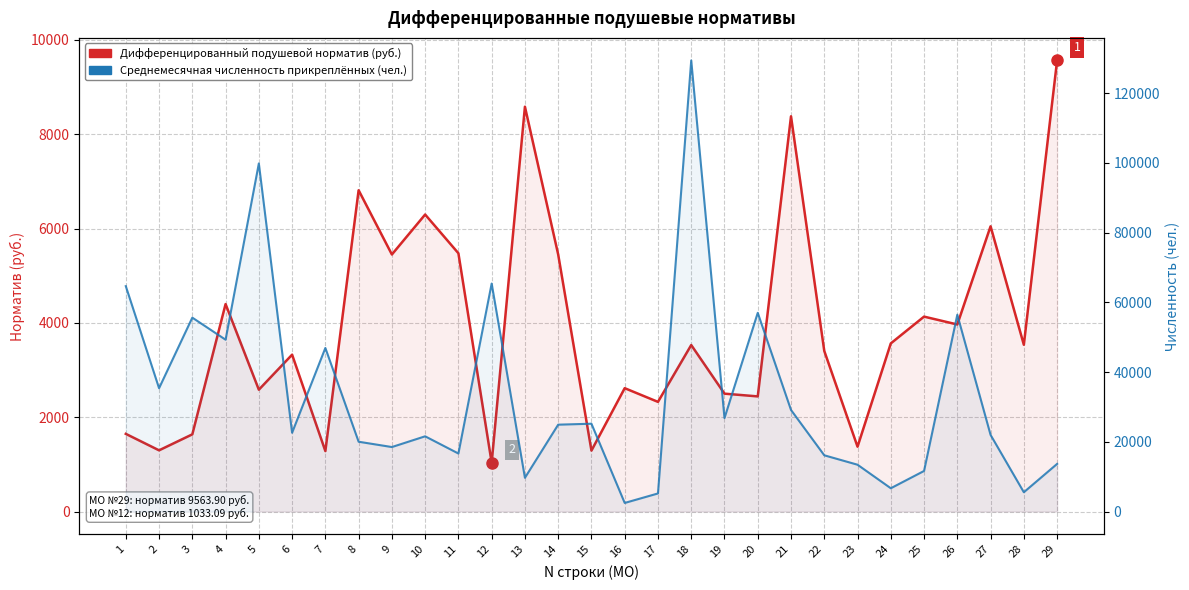

What is the difference between the maximum and minimum values in the Среднемесячная численность прикреплённых series?

126969.0